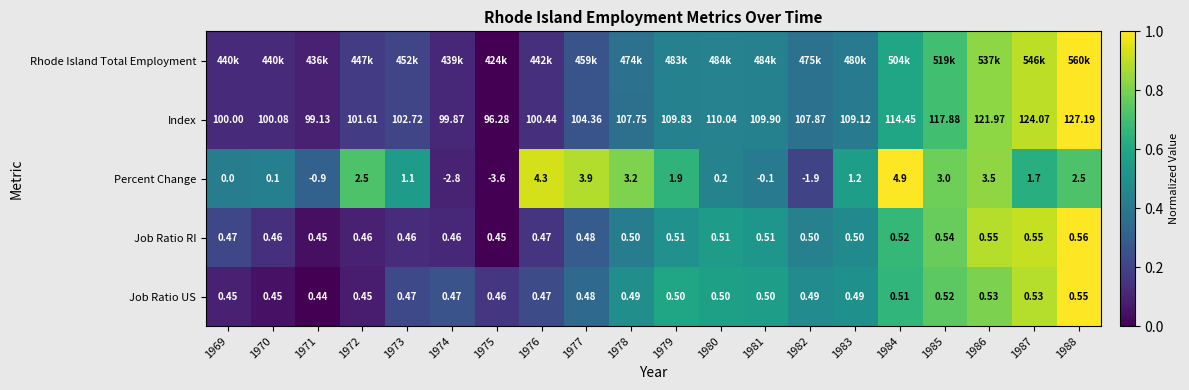

Is the value of Job Ratio US at 1972 greater than the value of Percent Change at 1972?

No